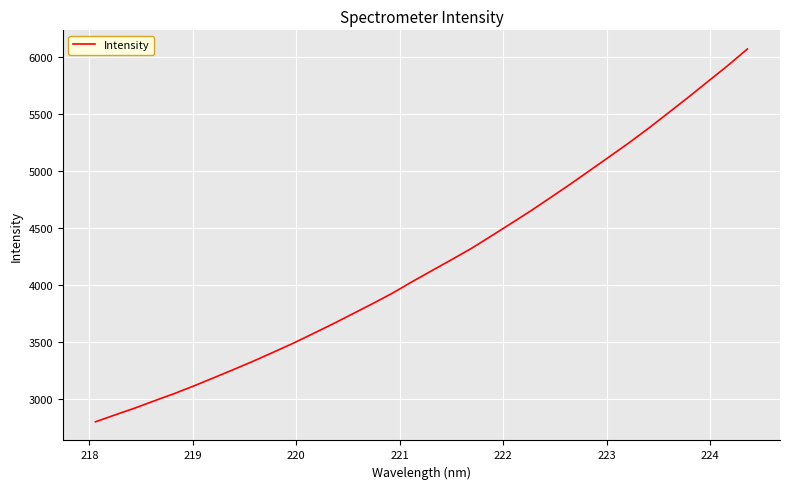

What is the smallest value displayed?

2801.3